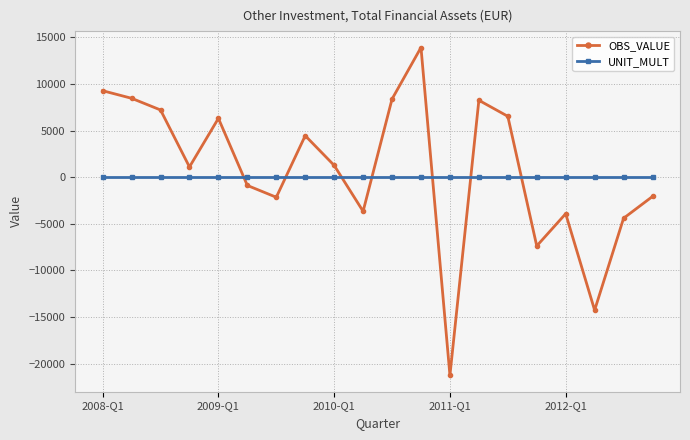

How many interior local valleys does the OBS_VALUE series have?

6